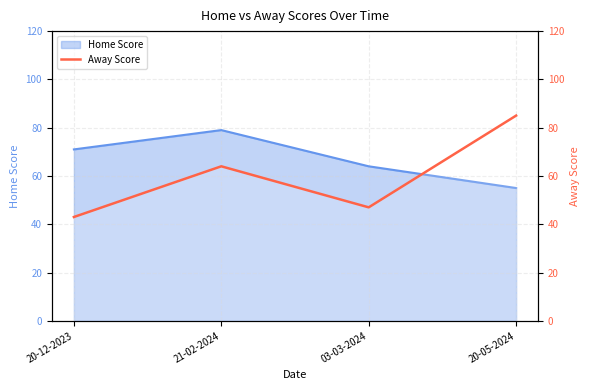

Approximately how many times larger is the value at 20-05-2024 compared to 03-03-2024?

1.8